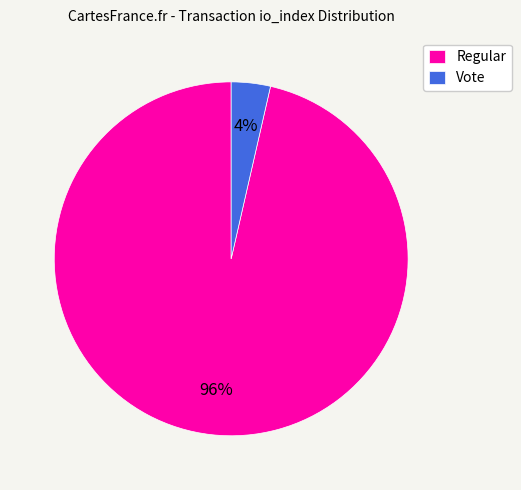

Rank the categories by value from highest to lowest.

Regular, Vote